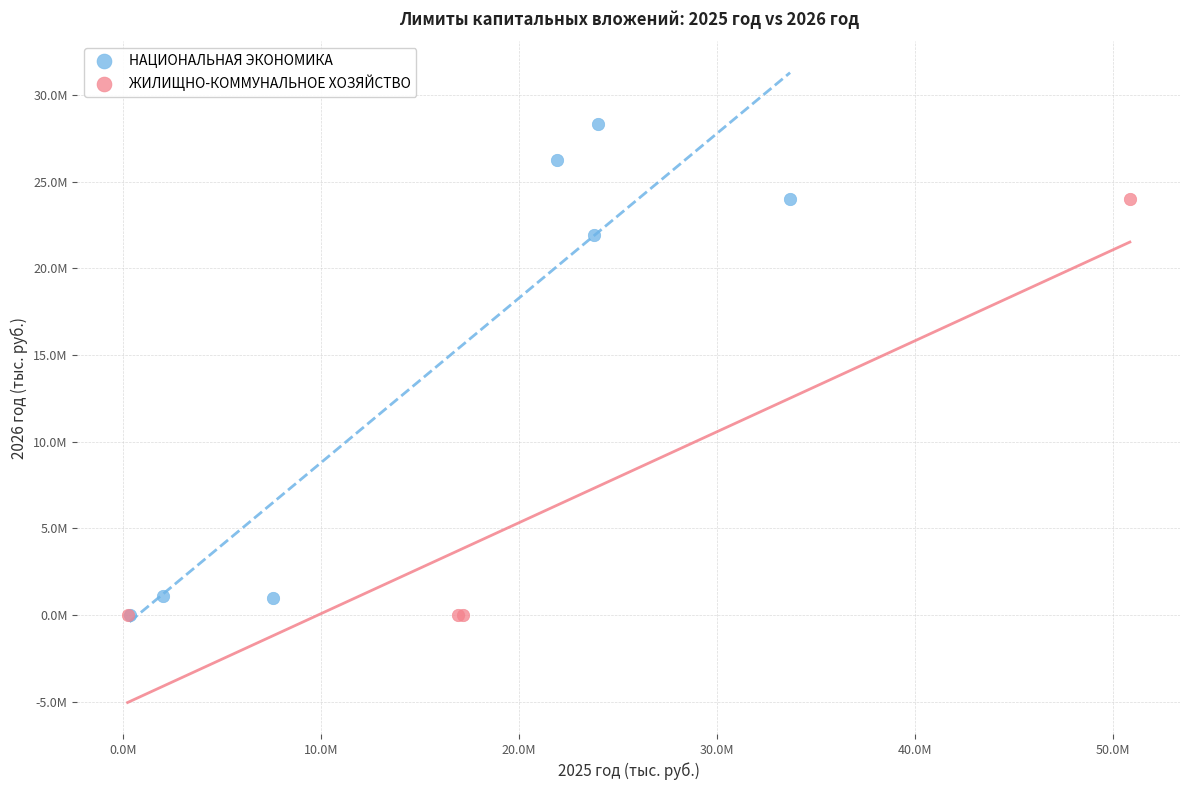

Which series contains the highest Y value?

НАЦИОНАЛЬНАЯ ЭКОНОМИКА